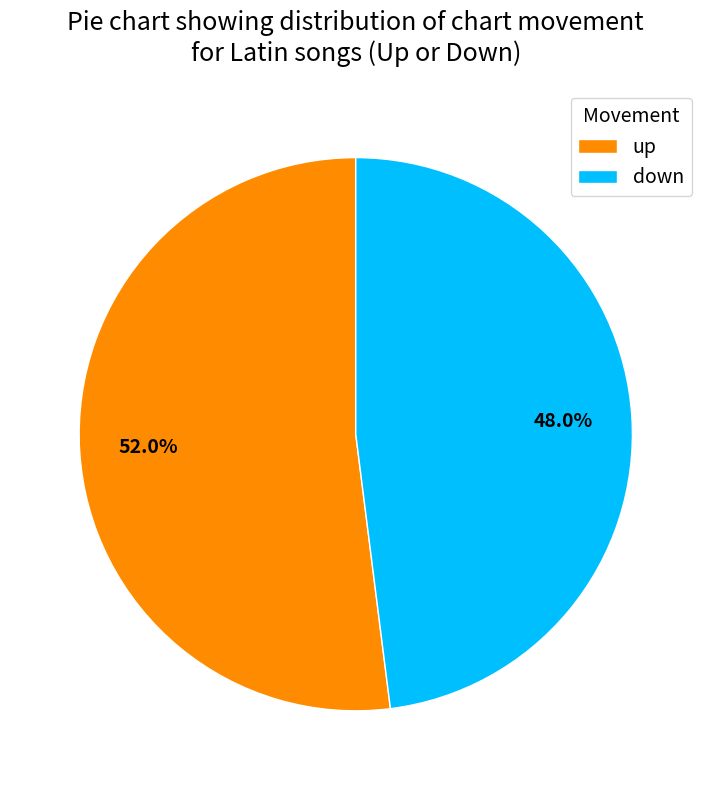

To the nearest percent, what is the average slice percentage?

50%